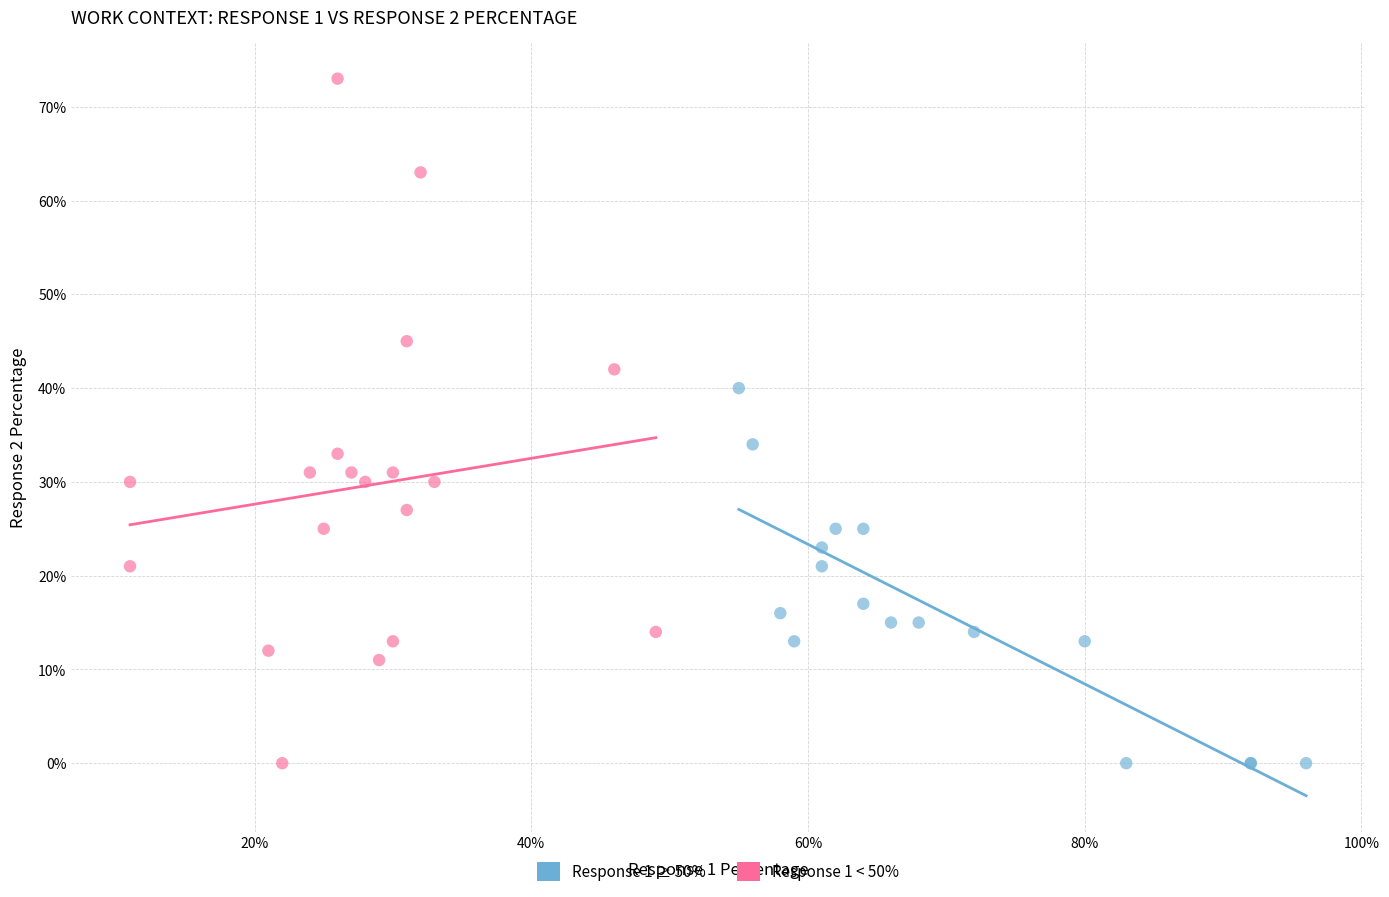

Which series reaches the maximum Y coordinate?

Response 1 < 50%